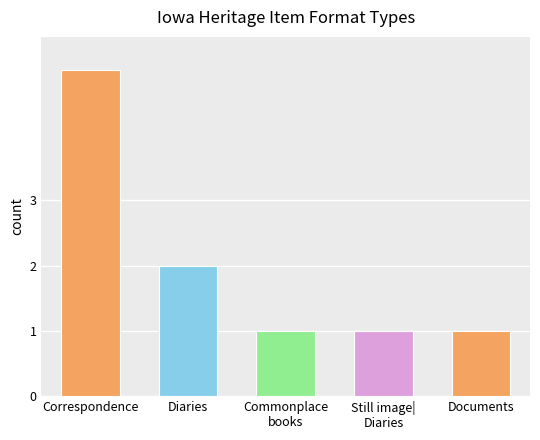

What is the difference between the maximum and minimum values?

4